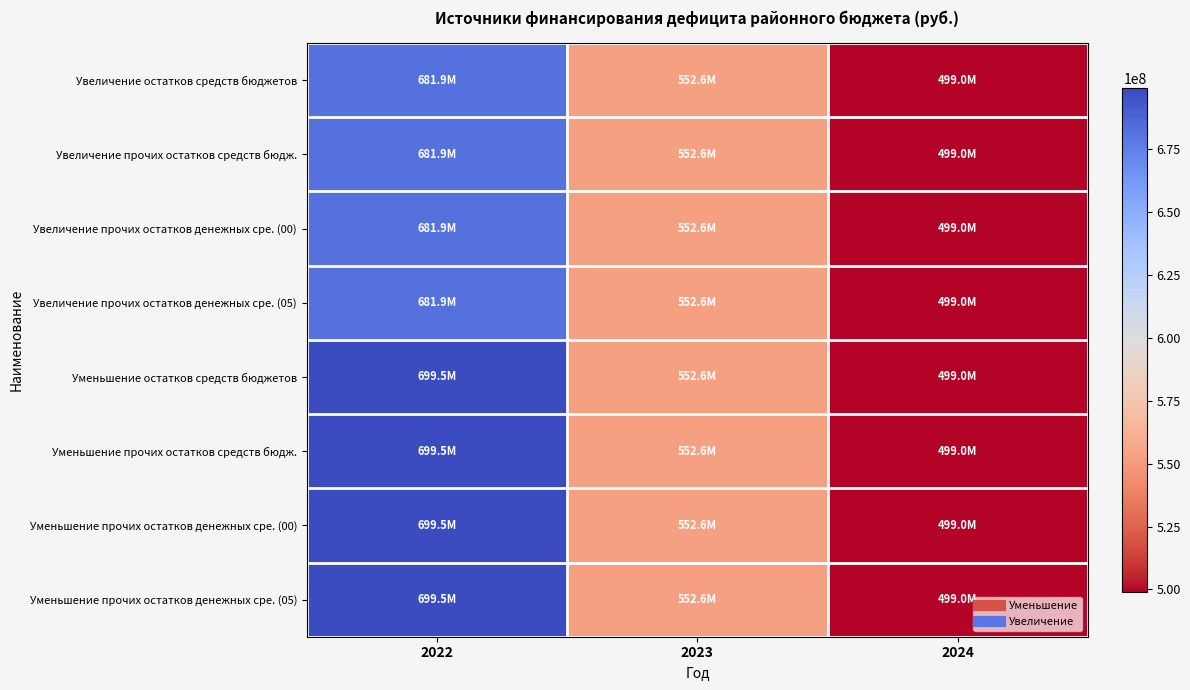

Which series has the largest total across all categories?

Уменьшение остатков средств бюджетов